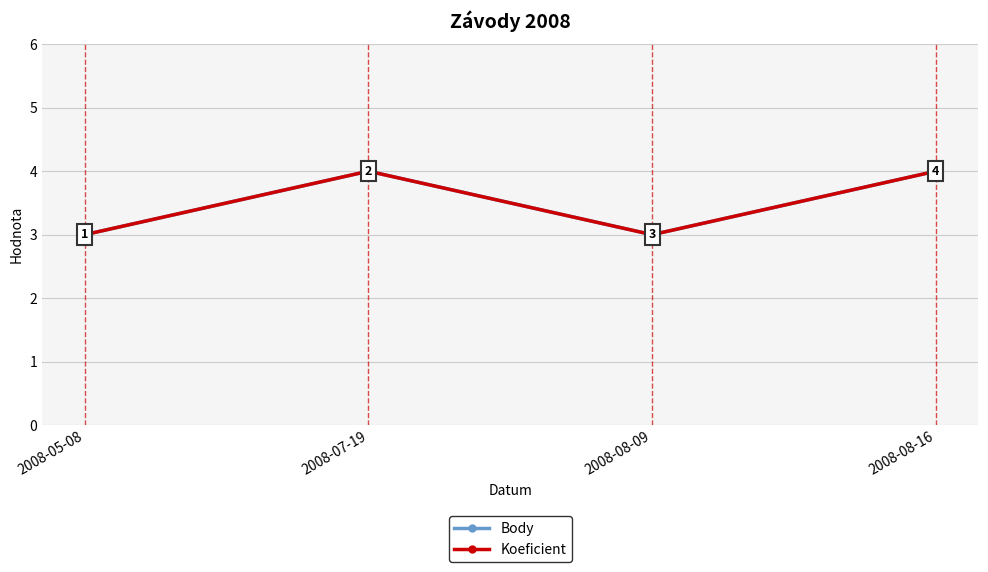

Reading left to right, what are all the values shown in this chart?

Body: 3	4	3	4
Koeficient: 3	4	3	4